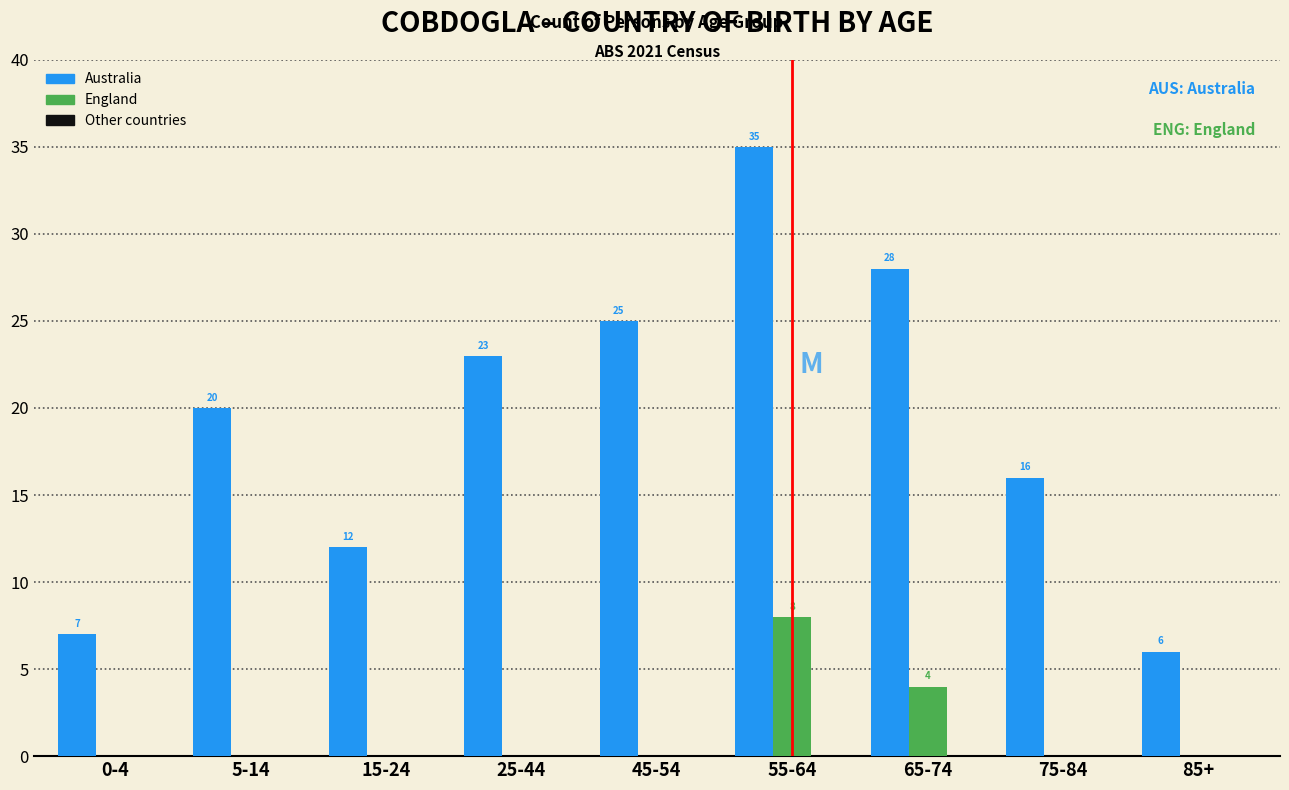

What is the sum of the Australia values at 0-4 and 55-64?

42